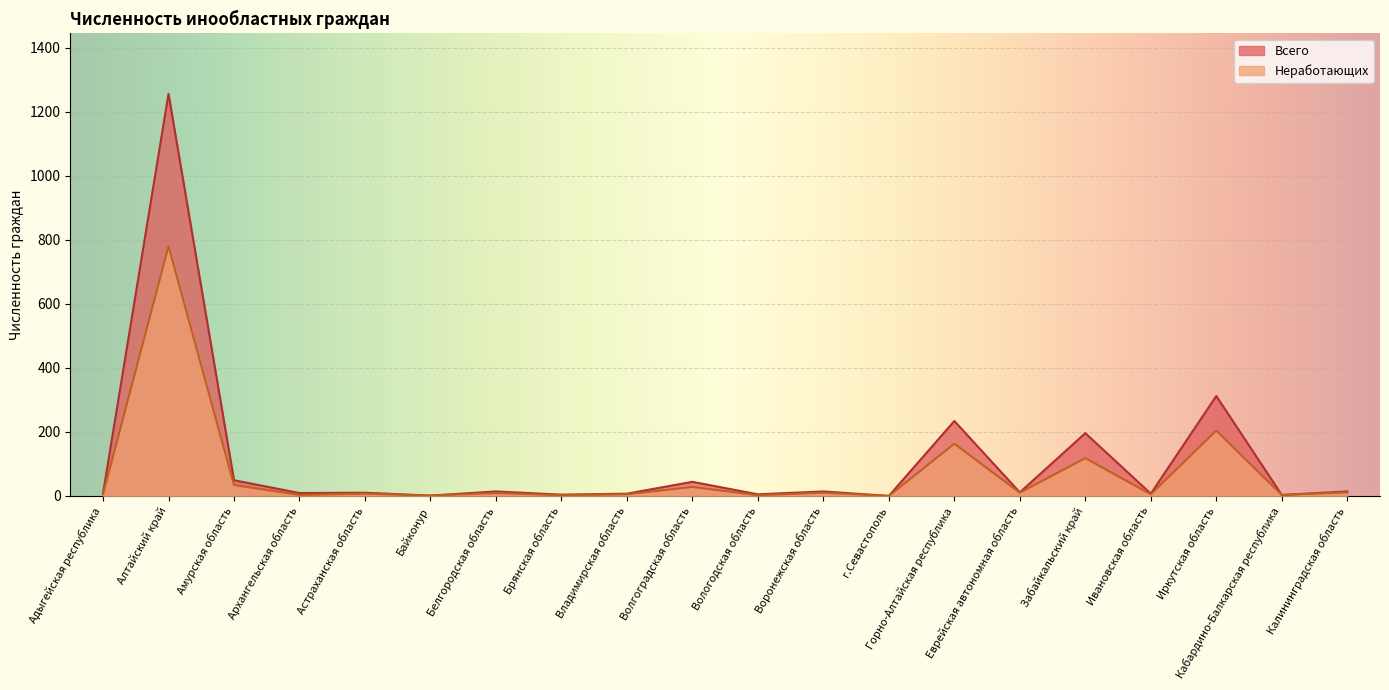

How many series are shown in this chart?

2